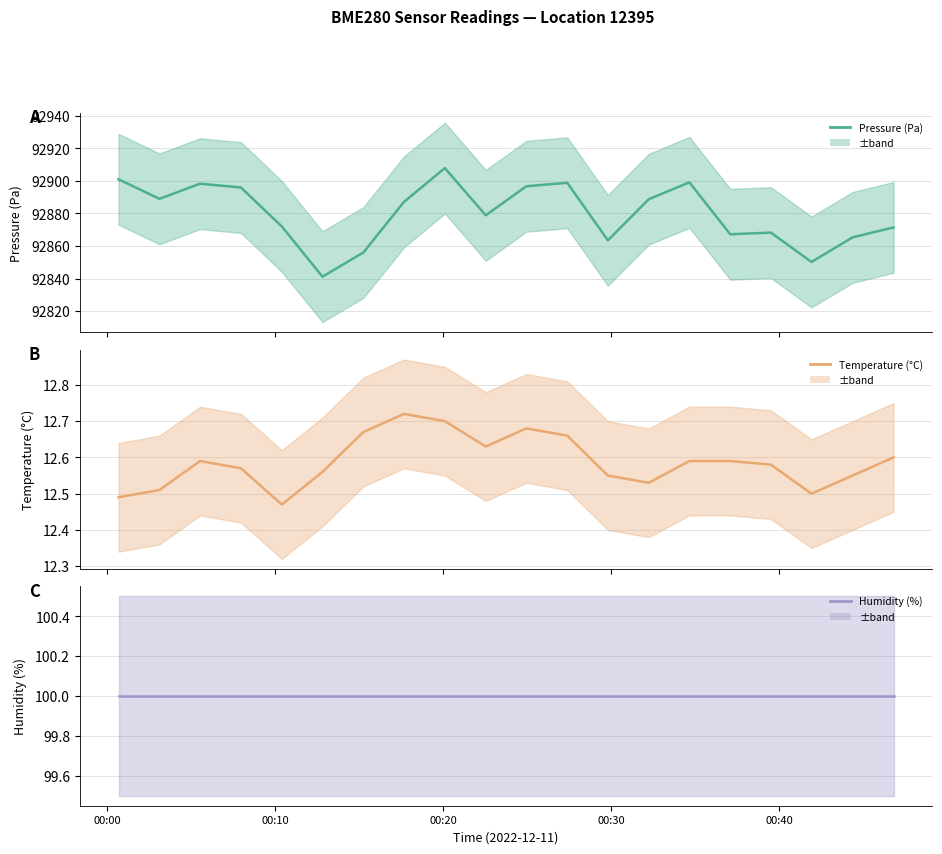

Reading left to right, transcribe all the data shown in this chart.

Pressure (Pa): 92900.9	92888.9	92898.2	92895.9	92872.0	92841.2	92856.0	92887.1	92907.8	92878.8	92896.7	92898.8	92863.5	92888.7	92899.1	92867.2	92868.2	92850.2	92865.3	92871.4
Temperature (°C): 12.5	12.5	12.6	12.6	12.5	12.6	12.7	12.7	12.7	12.6	12.7	12.7	12.6	12.5	12.6	12.6	12.6	12.5	12.6	12.6
Humidity (%): 100.0	100.0	100.0	100.0	100.0	100.0	100.0	100.0	100.0	100.0	100.0	100.0	100.0	100.0	100.0	100.0	100.0	100.0	100.0	100.0